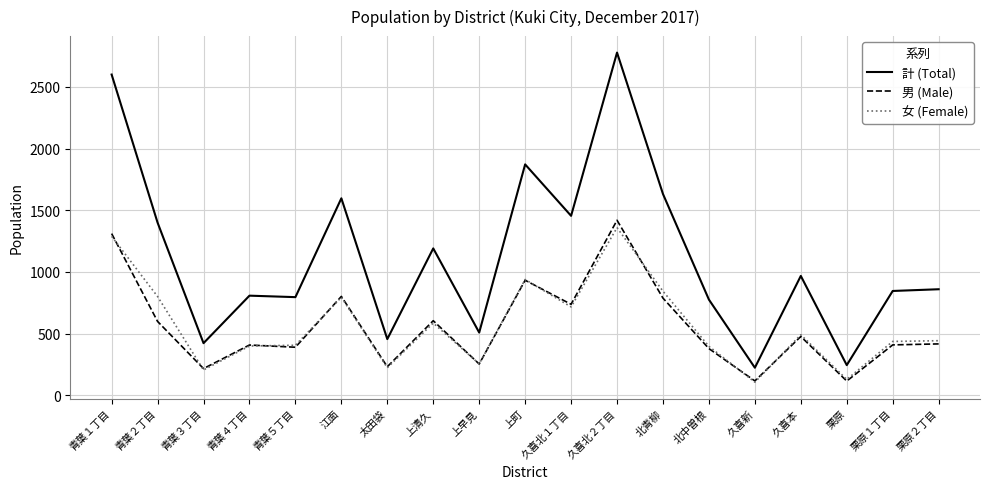

Which series has the widest spread of values?

計 (Total)